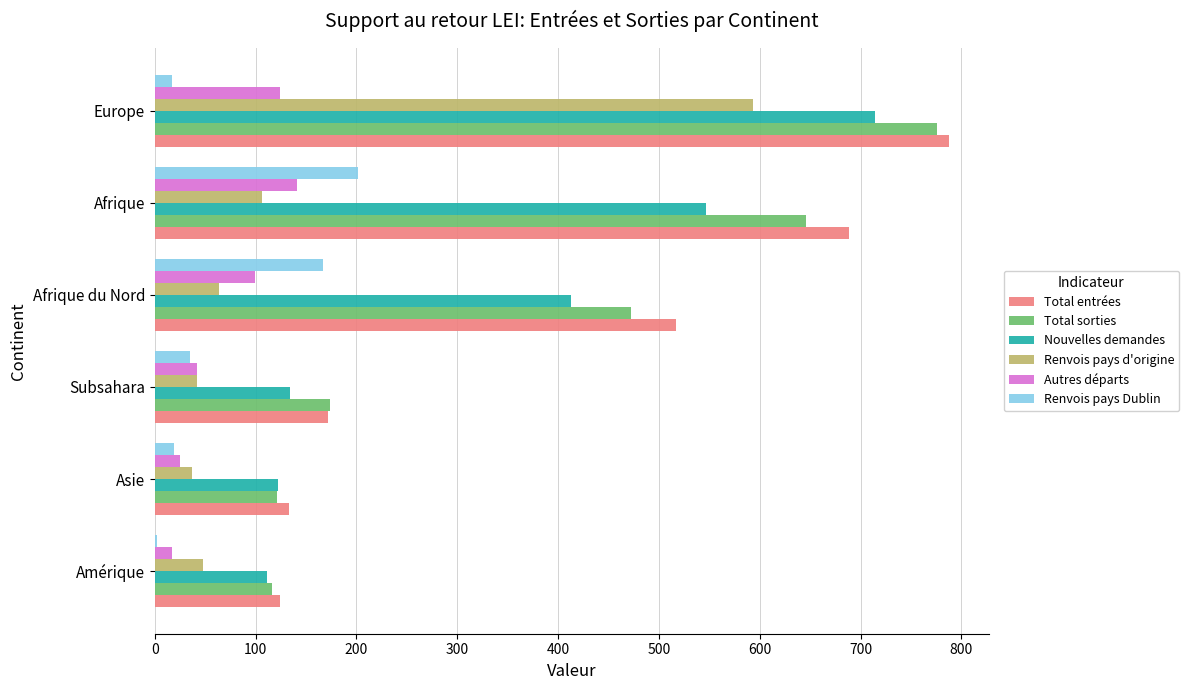

What is the sum of all Nouvelles demandes values?

2041